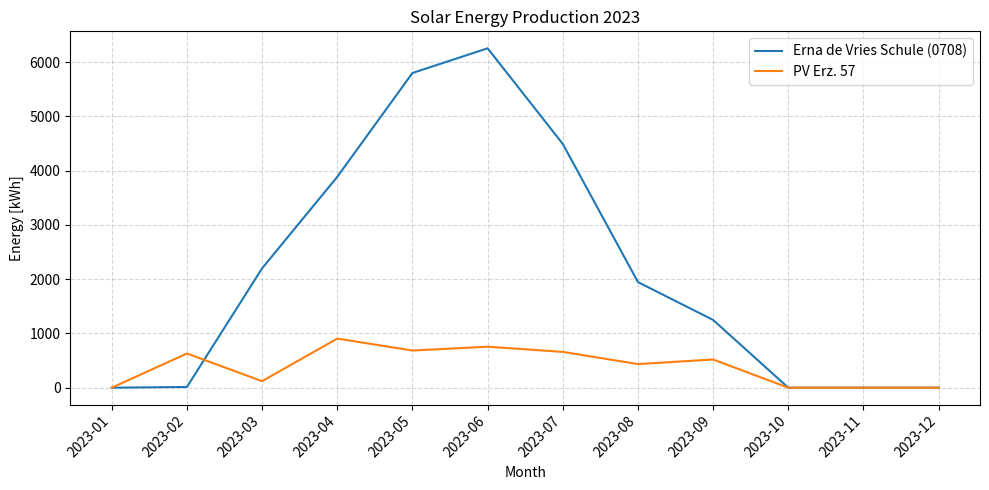

Read the PV Erz. 57 value at 2023-09.

520